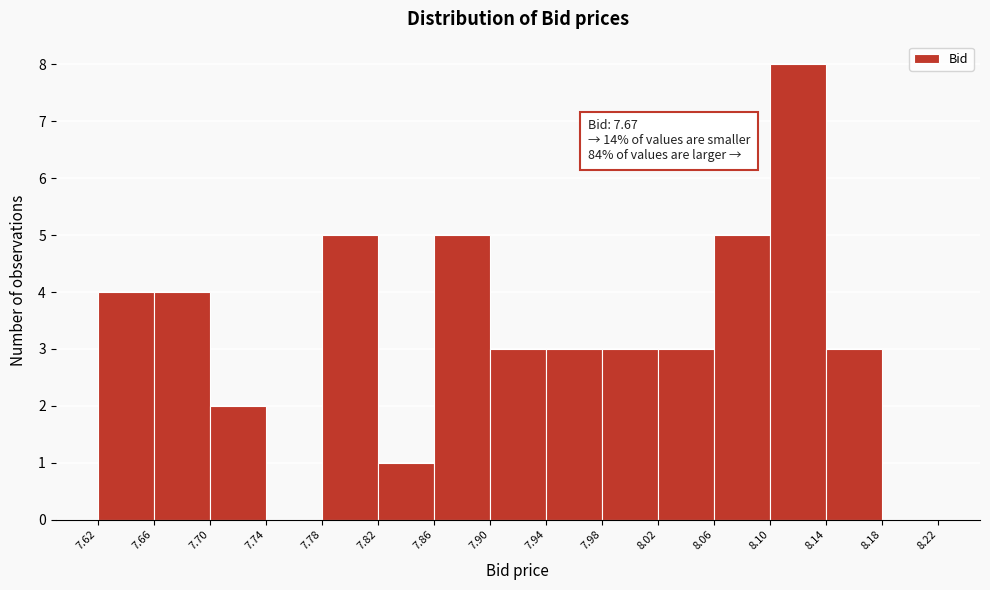

Which range on the x-axis has the tallest bar?

8.10 to 8.14